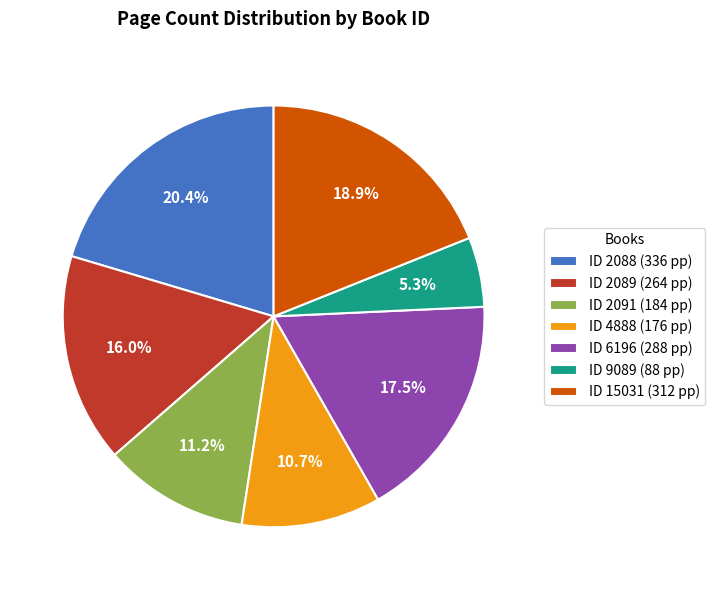

Is there any slice that represents more than half of the pie?

No